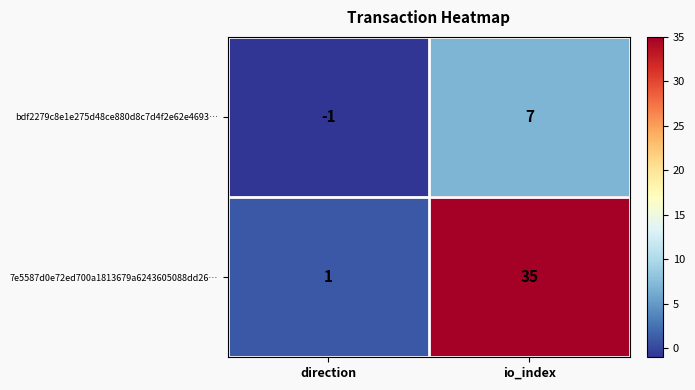

Rank the series by their maximum value, from lowest to highest.

bdf2279c8e1e275d48ce880d8c7d4f2e62e4693…, 7e5587d0e72ed700a1813679a6243605088dd26…